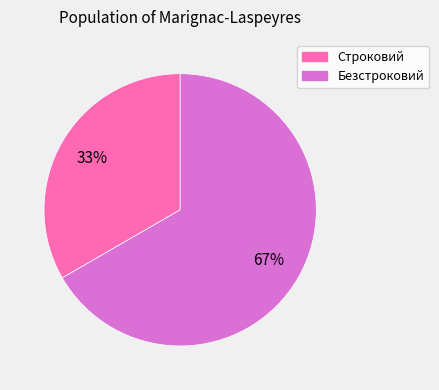

Rank the categories by value from highest to lowest.

Безстроковий, Строковий